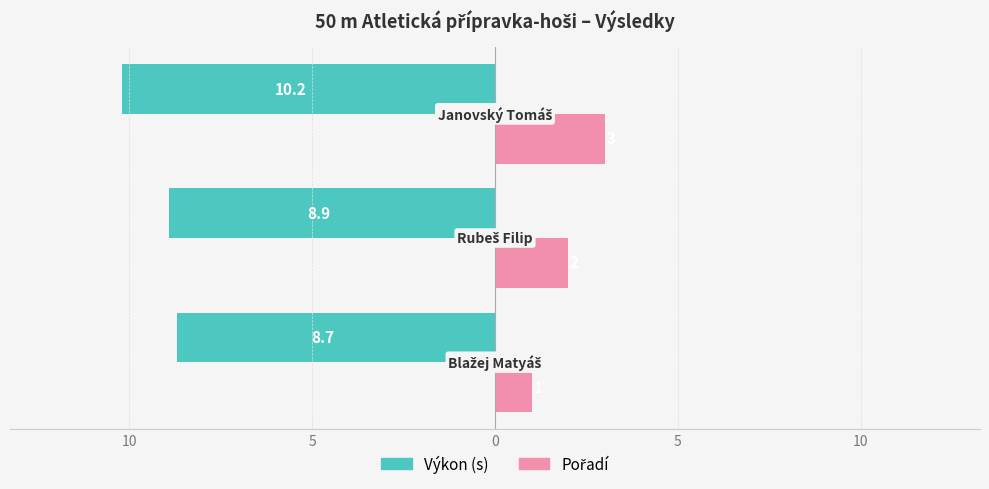

Reading left to right, list all the values displayed in this chart.

Výkon (s): -8.7	-8.9	-10.2
Pořadí: 1.0	2.0	3.0